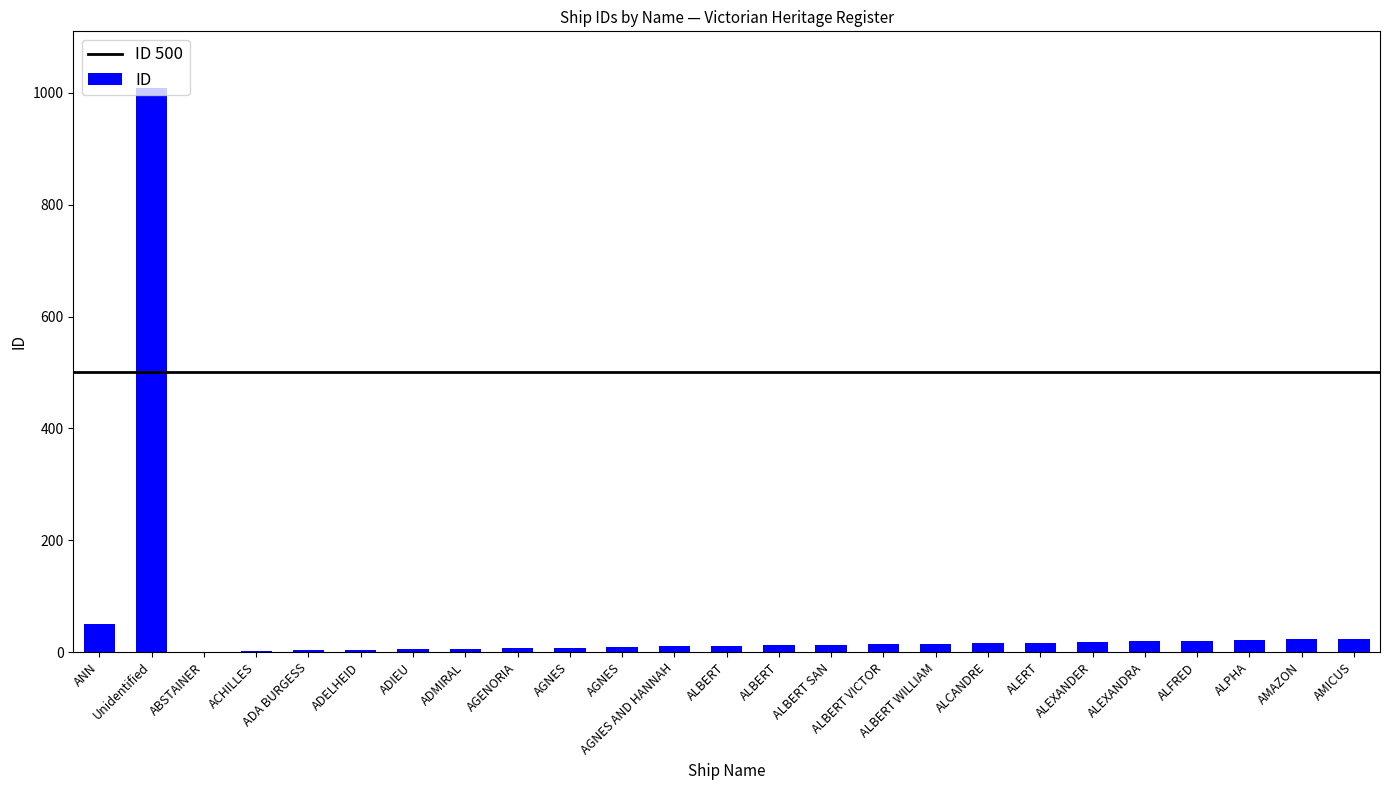

How many series are shown in this chart?

1